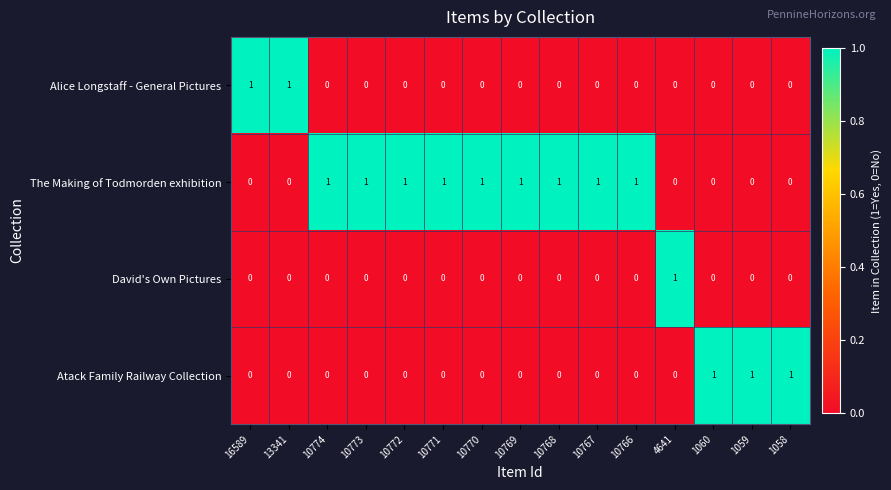

Which category has the highest value in the David's Own Pictures series?

4641